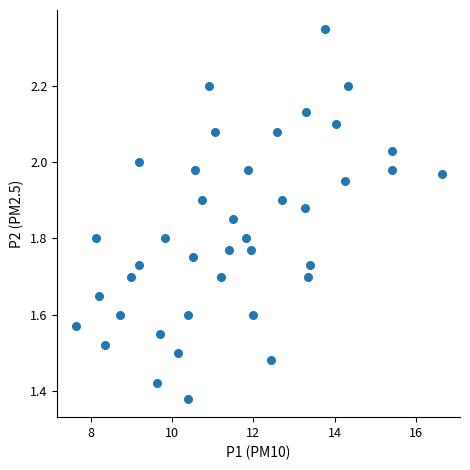

What is the range of Y values (max minus min)?

1.0